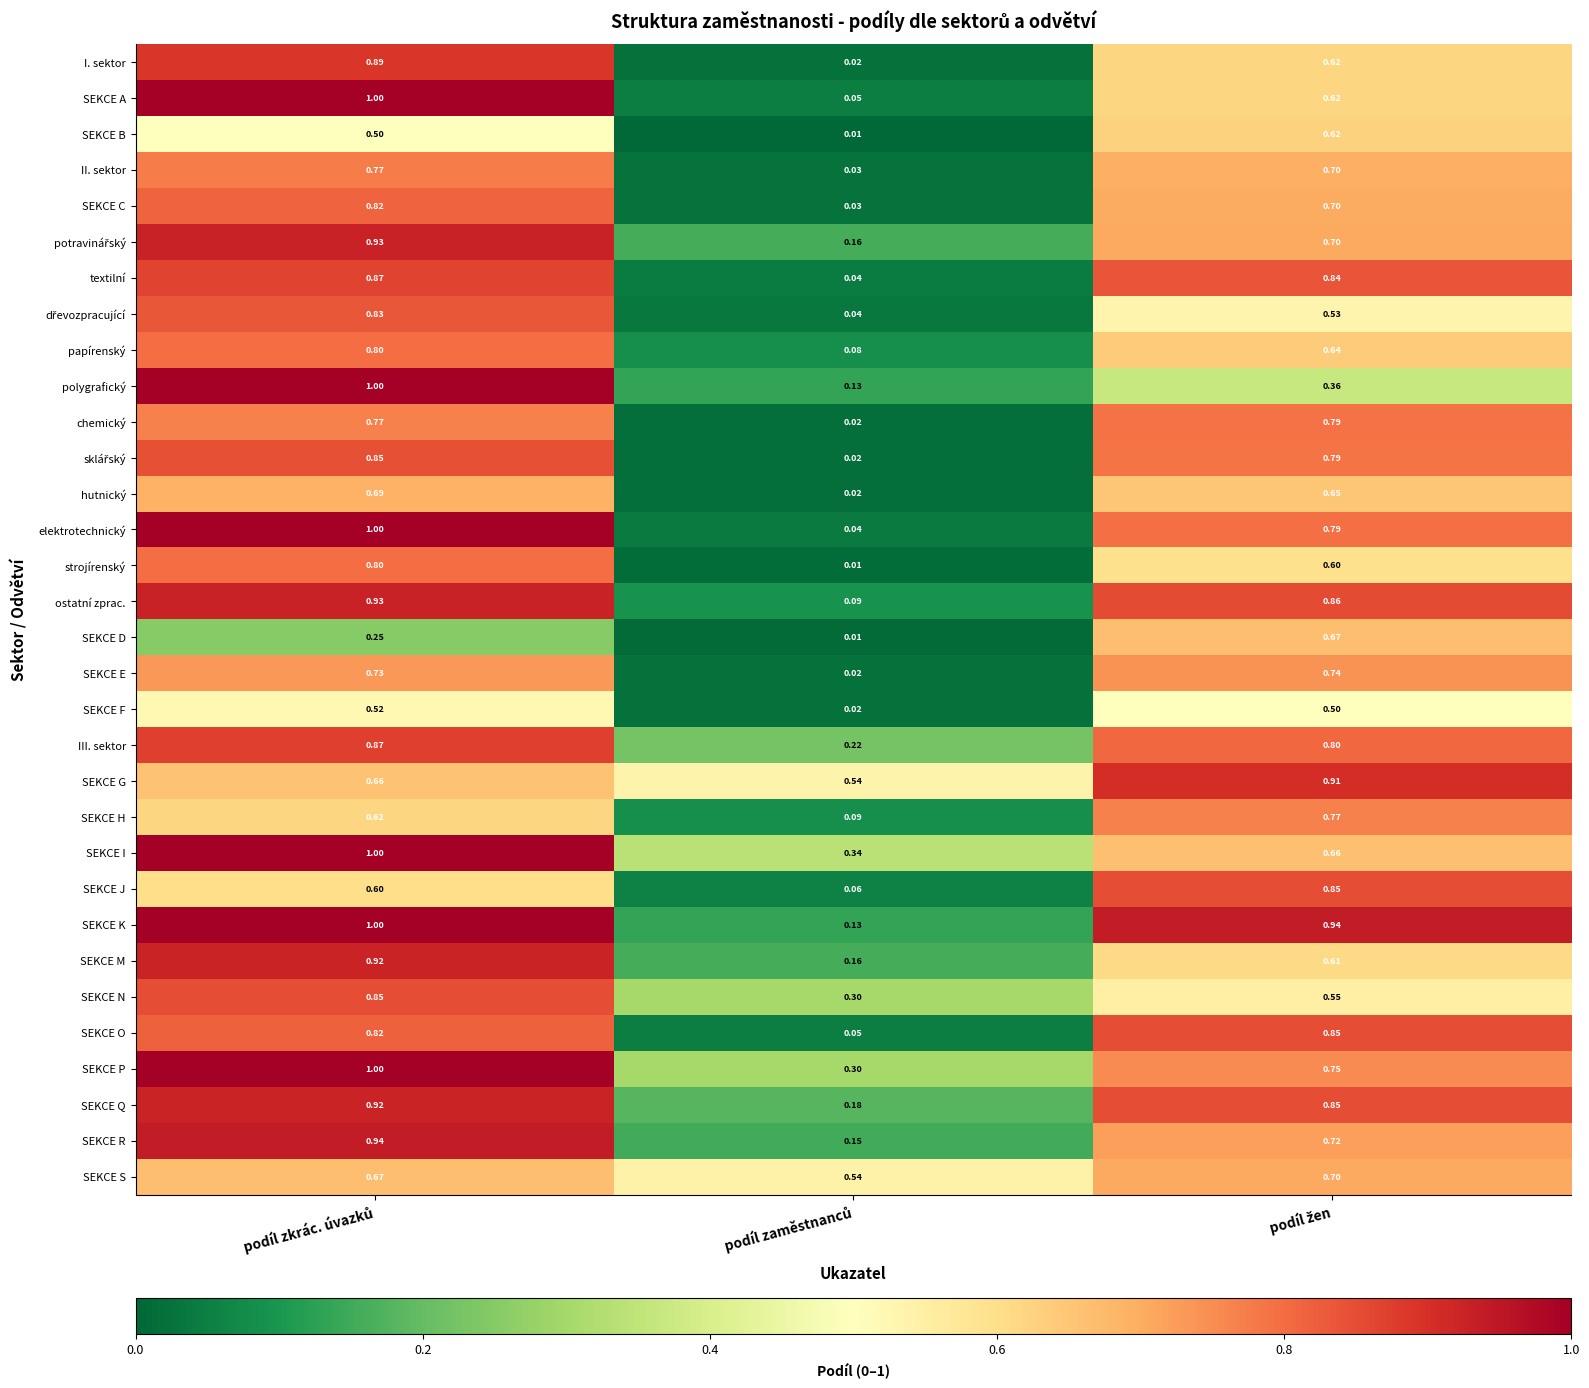

Which series has the largest total across all categories?

SEKCE G